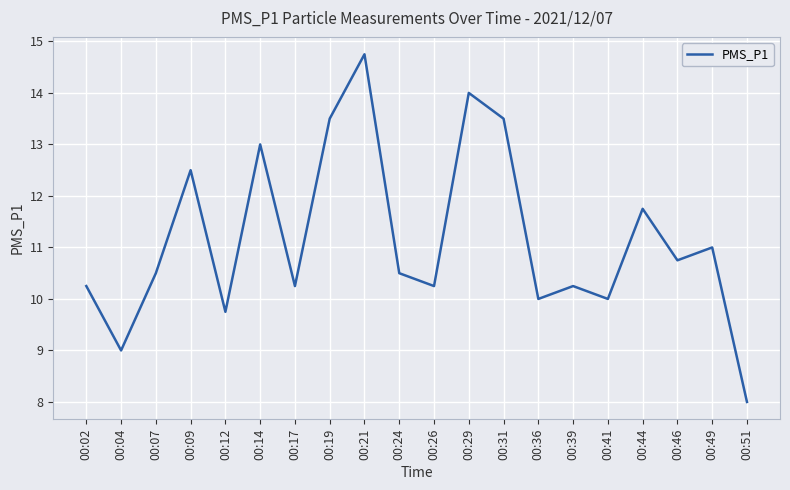

How many interior local valleys (lower than both neighbors) does the data have?

7